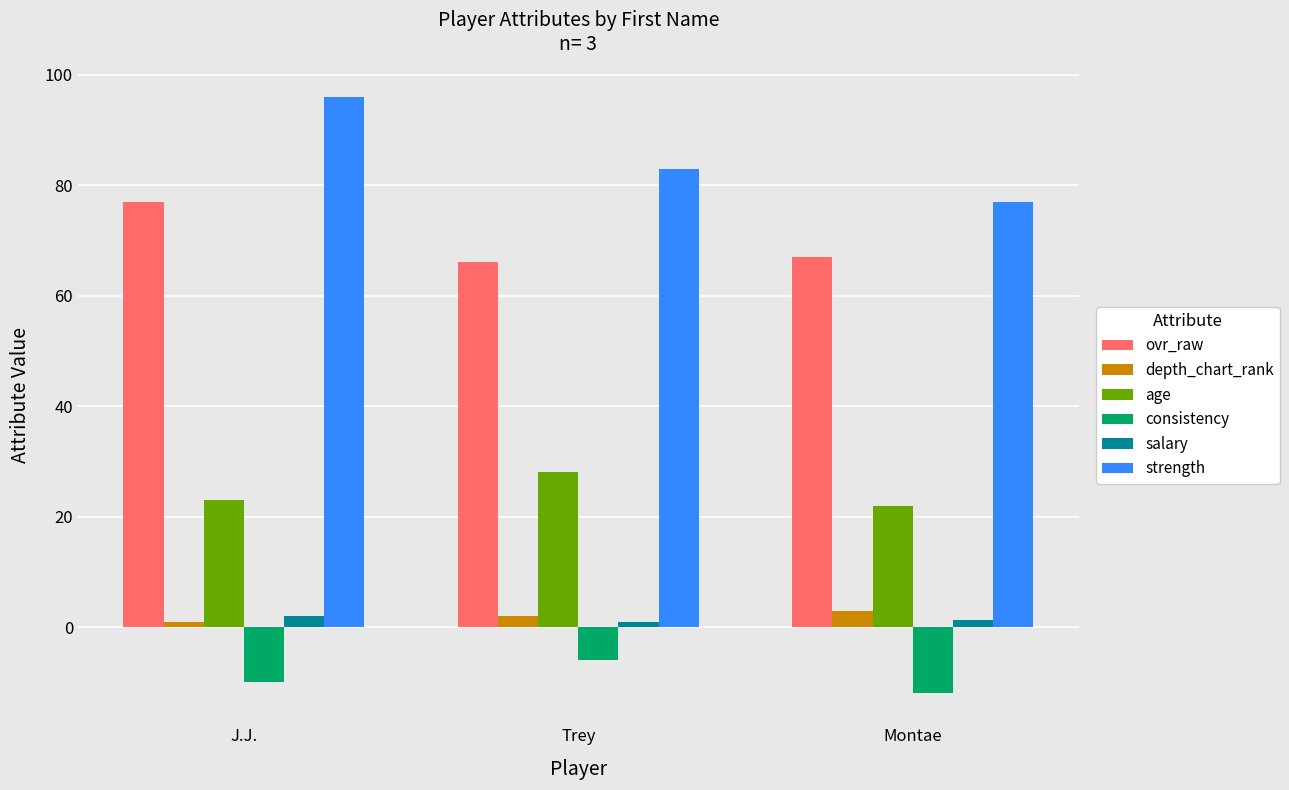

The value of strength at Montae is 16.1. True or false?

False